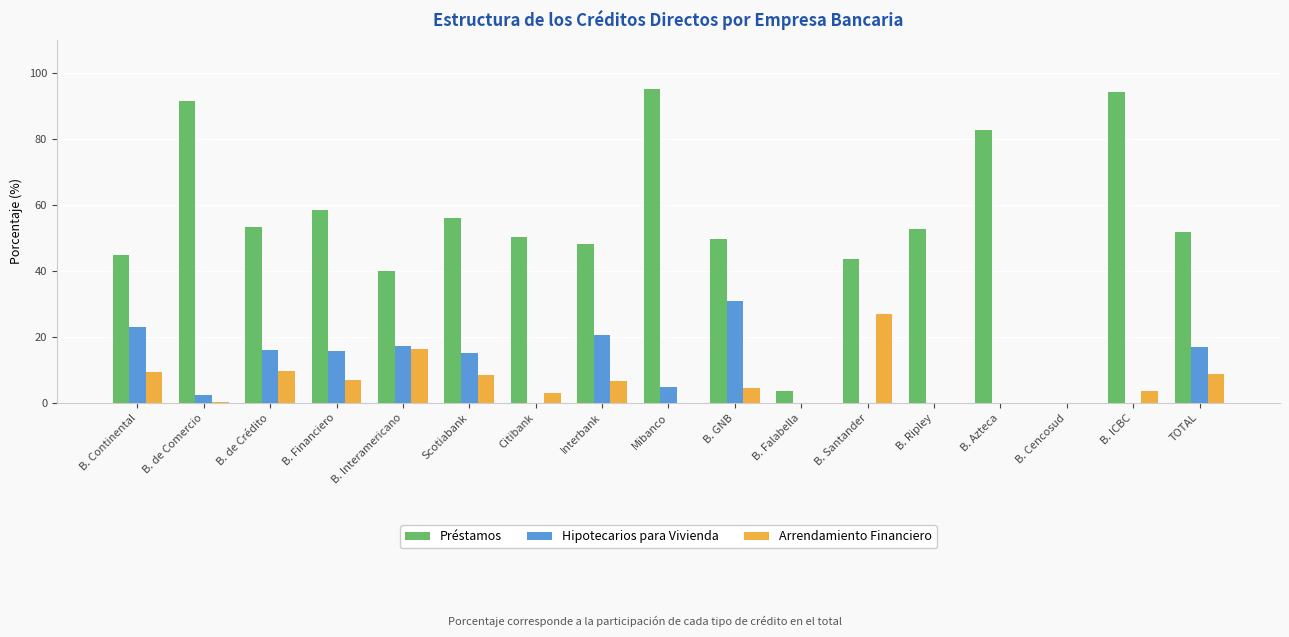

True or false: Arrendamiento Financiero has a value of 0.0 at B. Ripley.

True